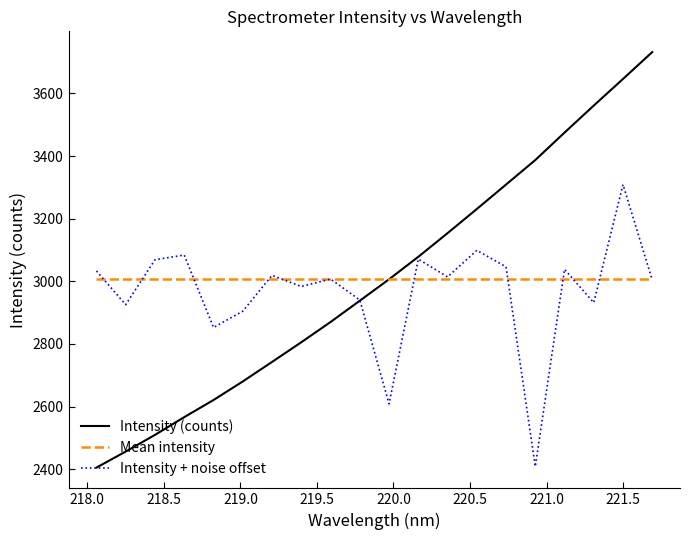

What is the lowest value of the Intensity (counts) series?

2405.5